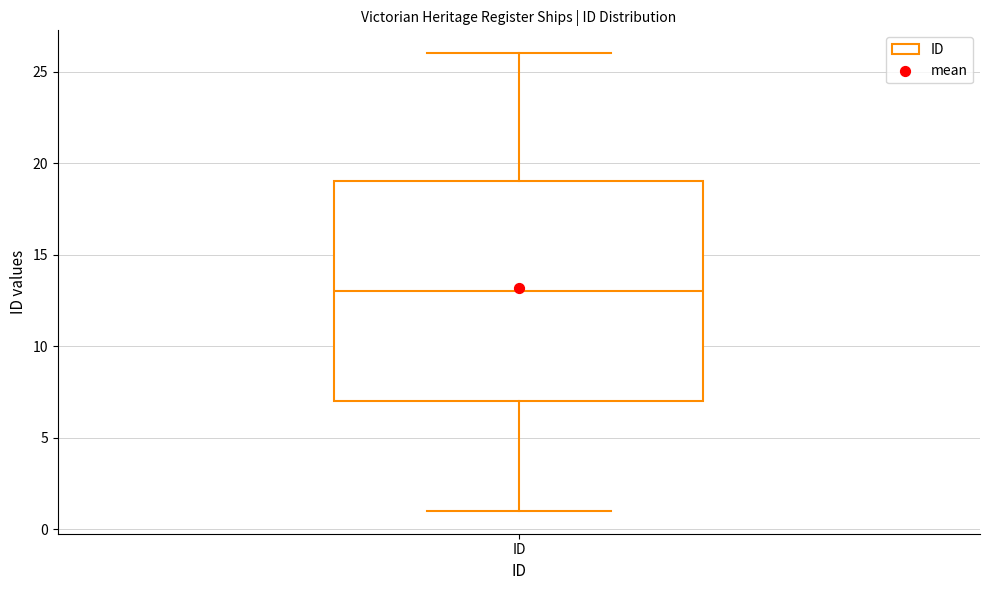

Read this box plot against the y-axis: the position of the median line, the range covered by the box, and the ends of both whiskers. The values are not printed on the chart, so give them approximately, as read against the axis.

median 13, box 7 to 19, whiskers 1 to 26